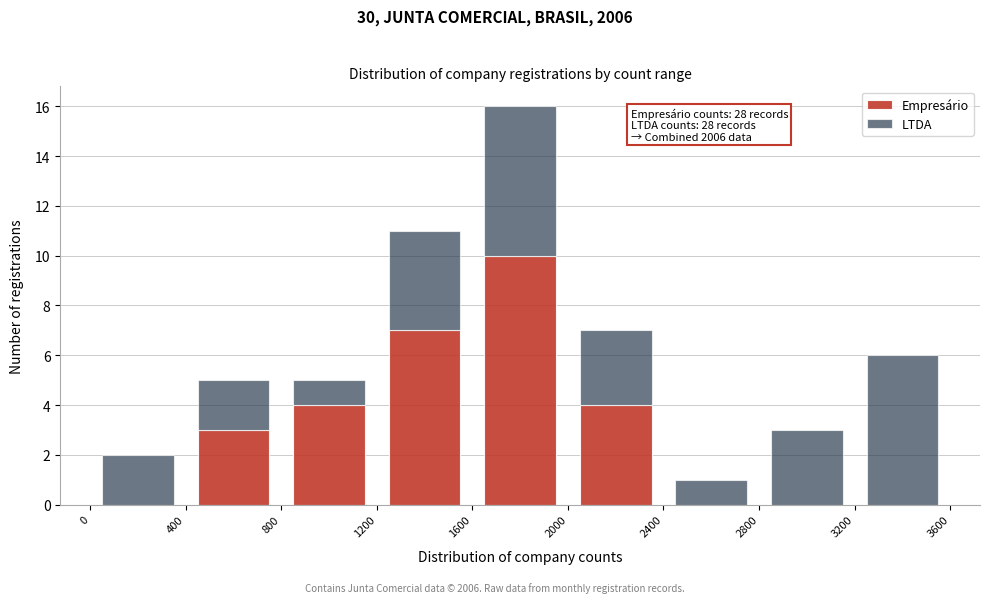

Which range on the x-axis has the tallest stacked bar (by total height)?

1600 to 2000